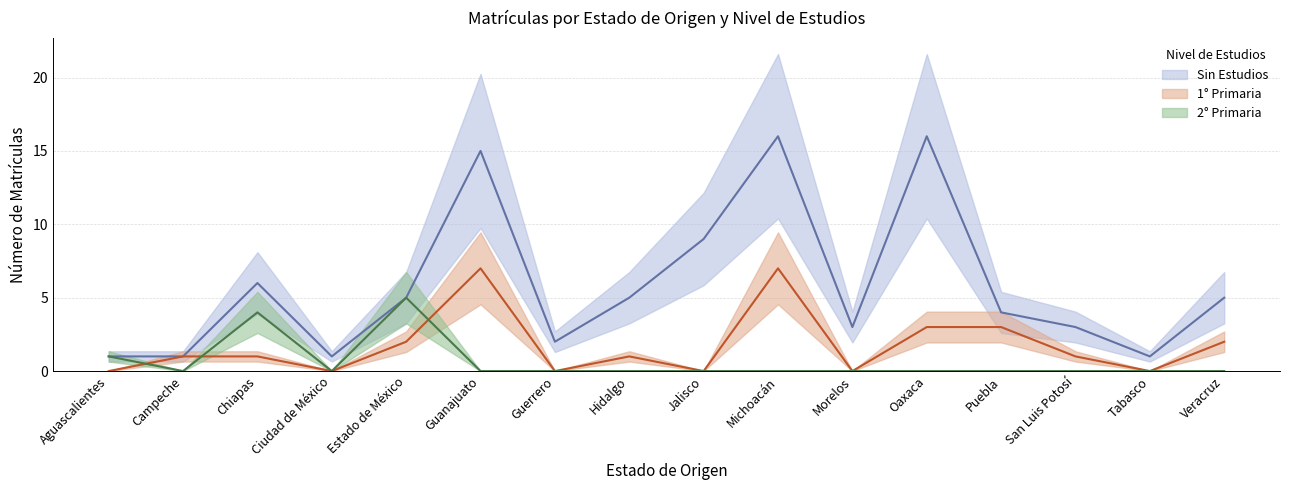

How many interior local peaks does the Sin Estudios estimate series have?

4